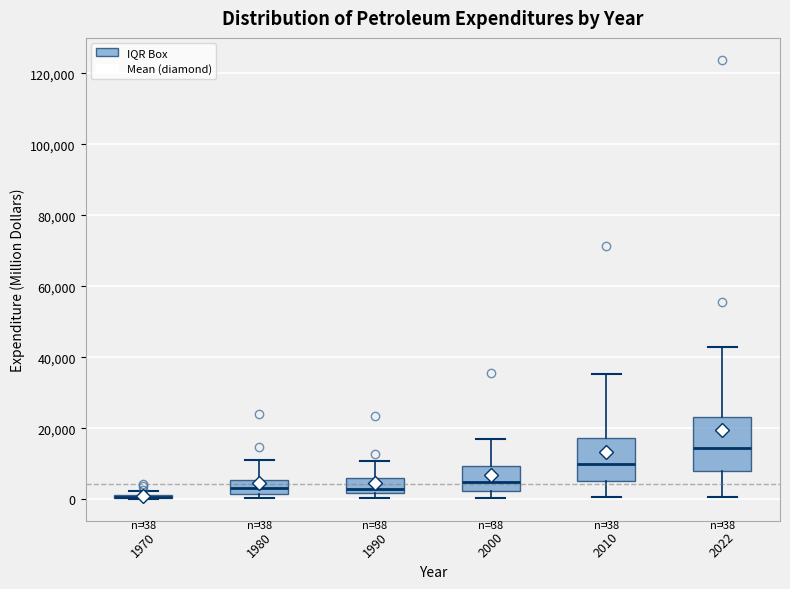

Comparing the boxes themselves (not the whiskers), which one is the tallest?

2022